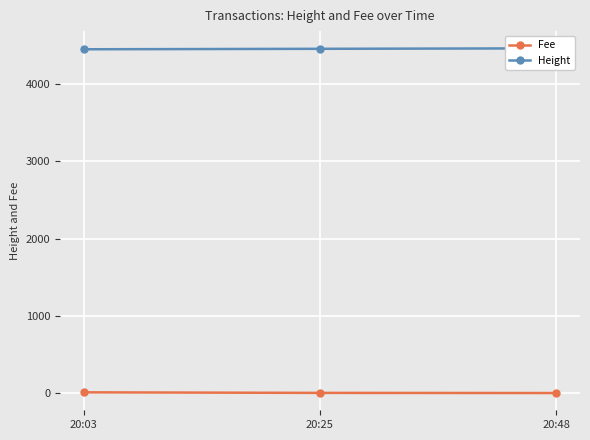

What is the minimum value shown in the chart?

0.1